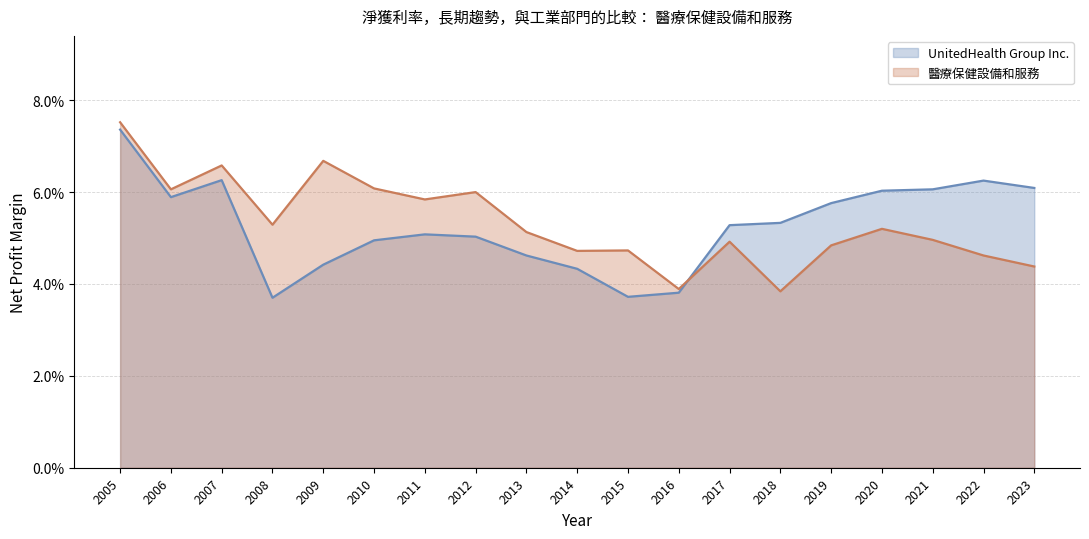

Where do UnitedHealth Group Inc. and 醫療保健設備和服務 first cross each other?

2016 and 2017